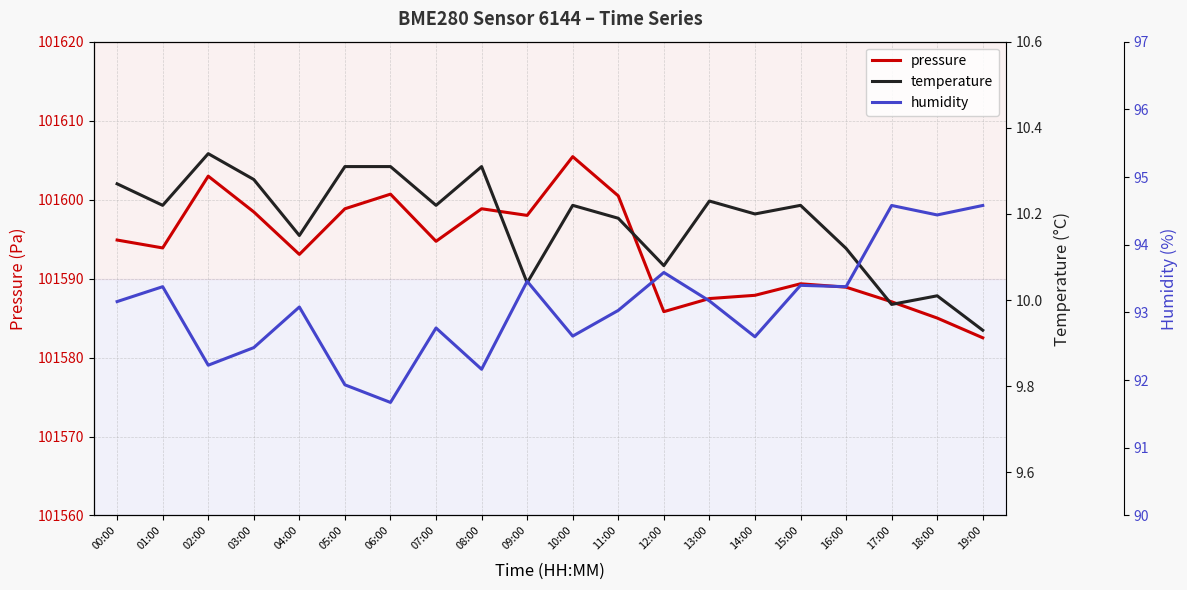

Which series has the largest range (max minus min)?

pressure